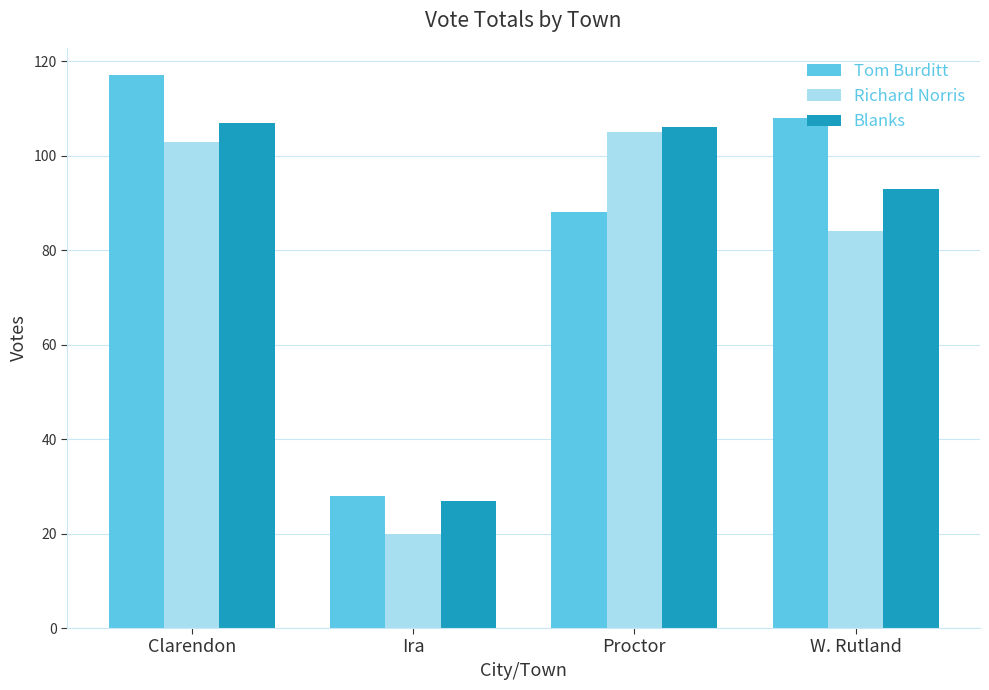

How many distinct data groups are displayed?

3